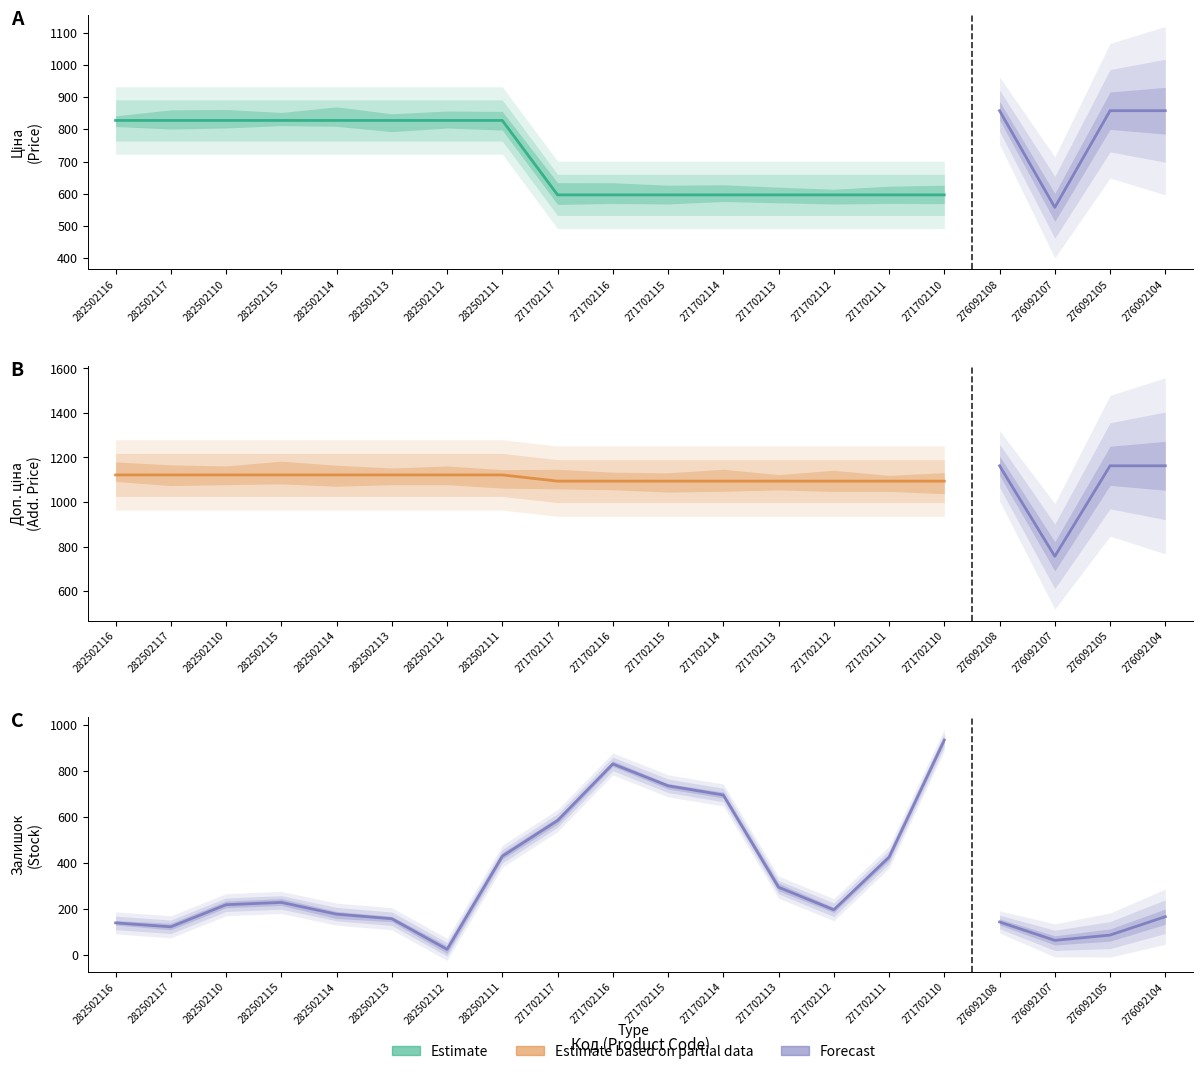

Where is the first local minimum for Залишок?

282502117